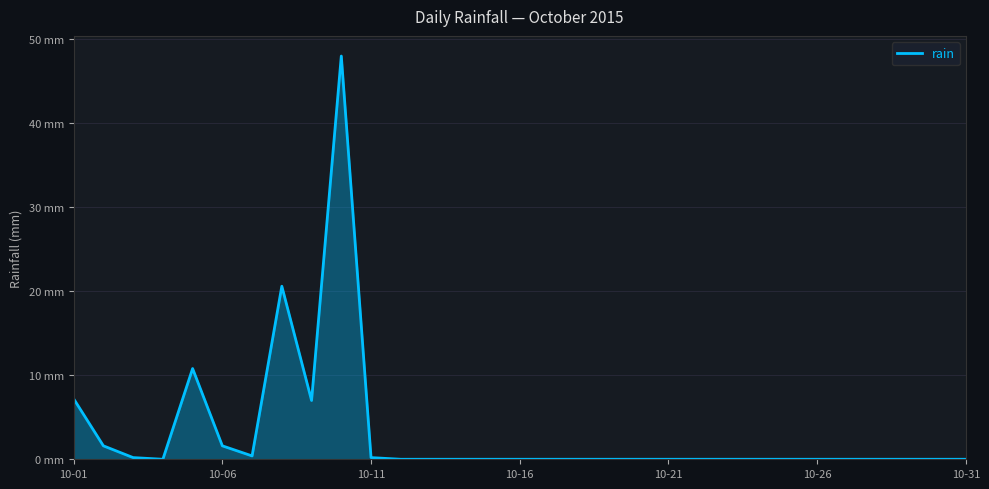

Does the chart have visible grid lines?

Yes